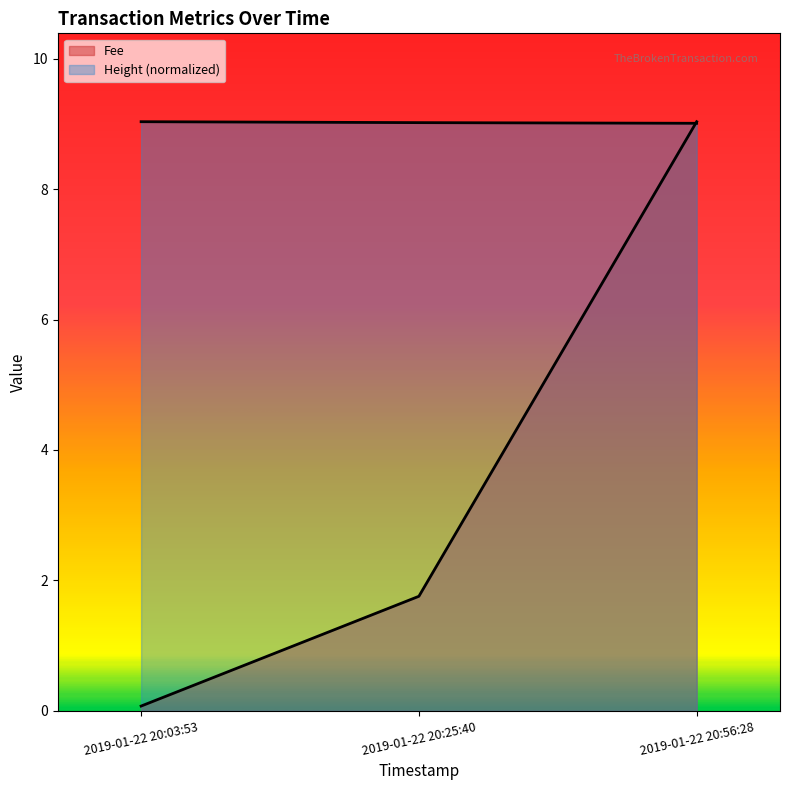

What is the total value across all series at 2019-01-22 20:03:53?

9.1